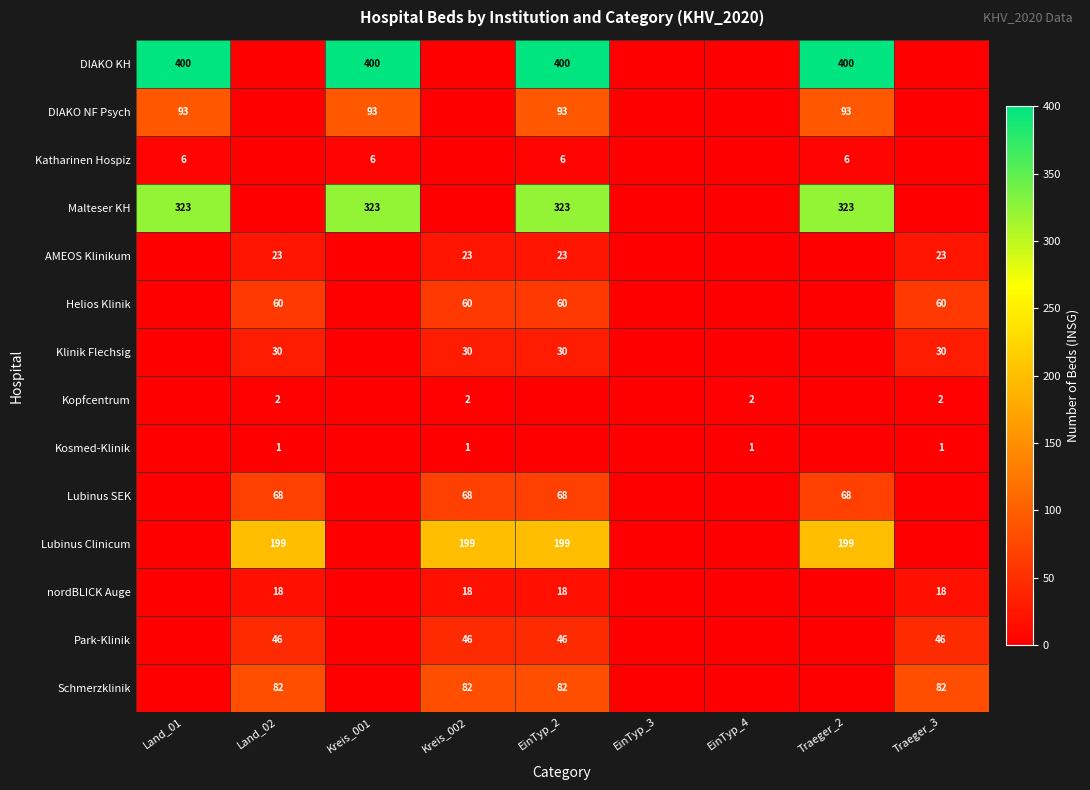

True or false: Kopfcentrum has a value of 0 at EinTyp_4.

False